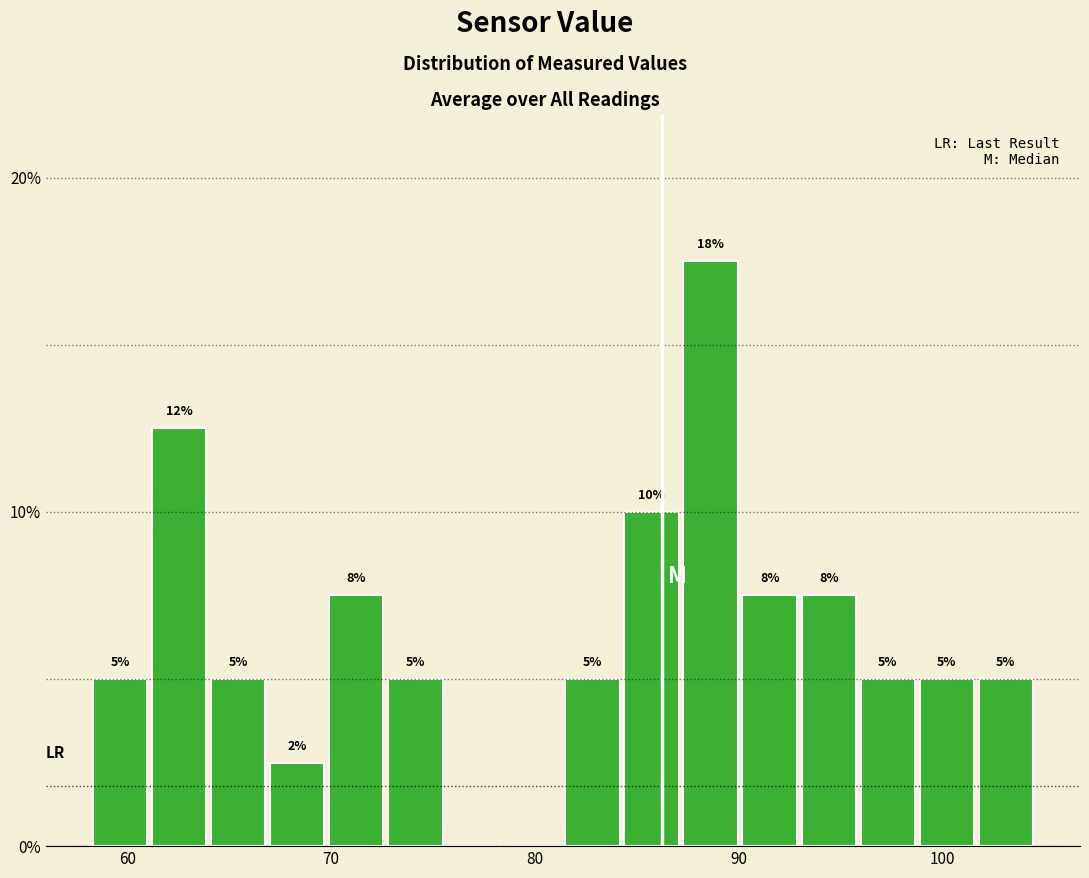

Around what value on the x-axis is the tallest bar? Give the approximate position of its centre, as read against the axis.

89